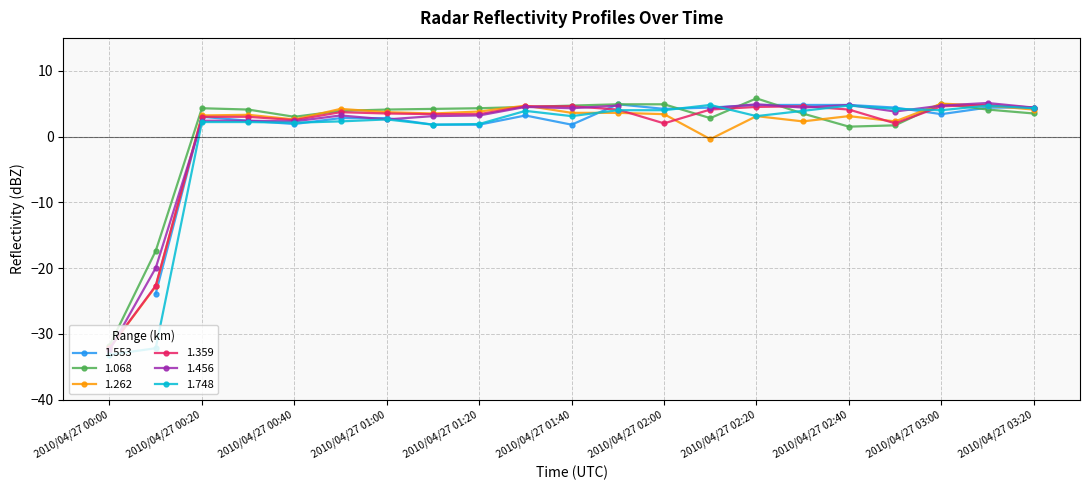

What is the lowest value of the 1.359 series?

-32.2